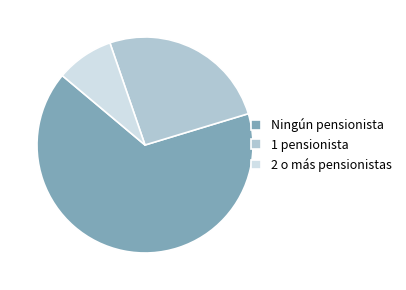

Rank the categories by value from highest to lowest.

Ningún pensionista, 1 pensionista, 2 o más pensionistas